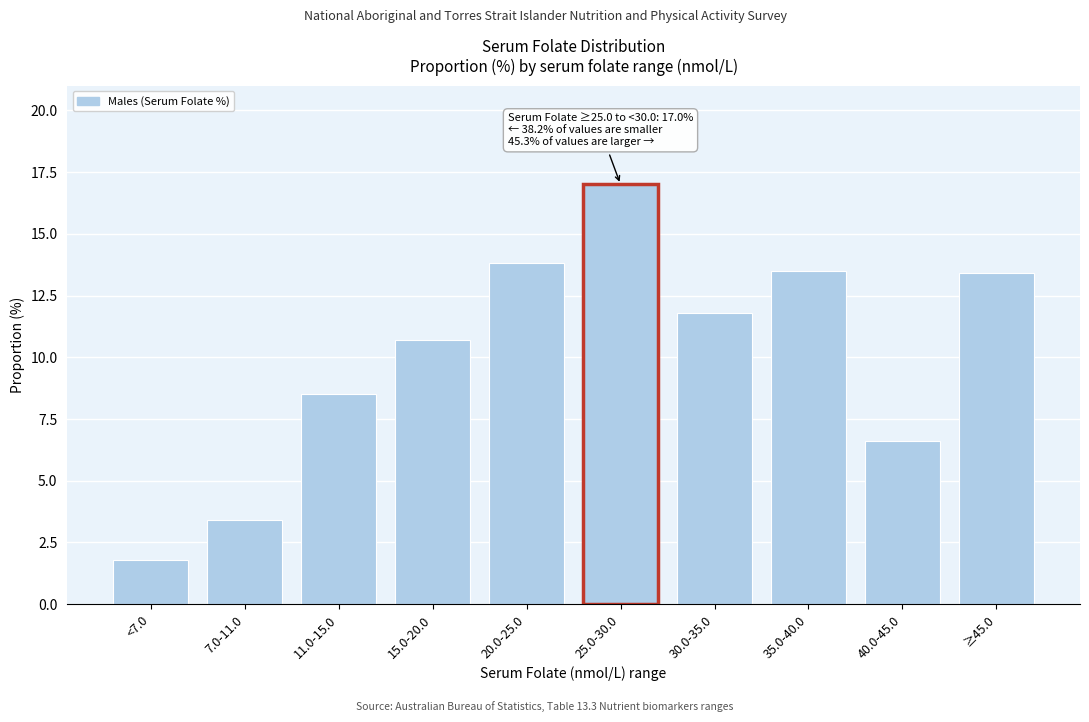

Reading left to right, list all the values displayed in this chart.

1.8	3.4	8.5	10.7	13.8	17.0	11.8	13.5	6.6	13.4